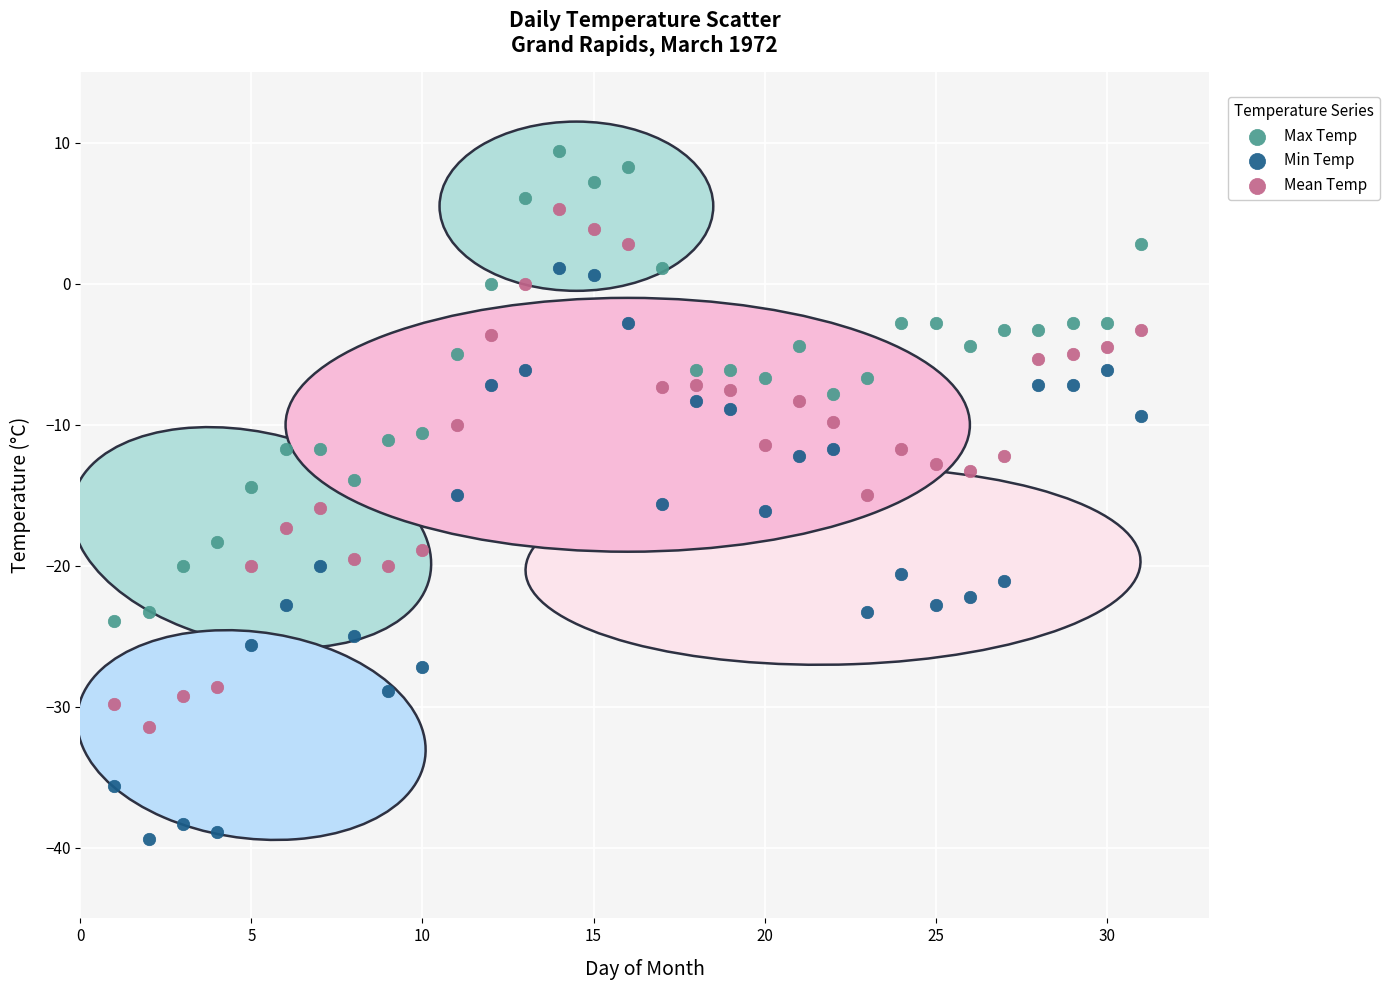

Which series contains the highest Y value?

Max Temp